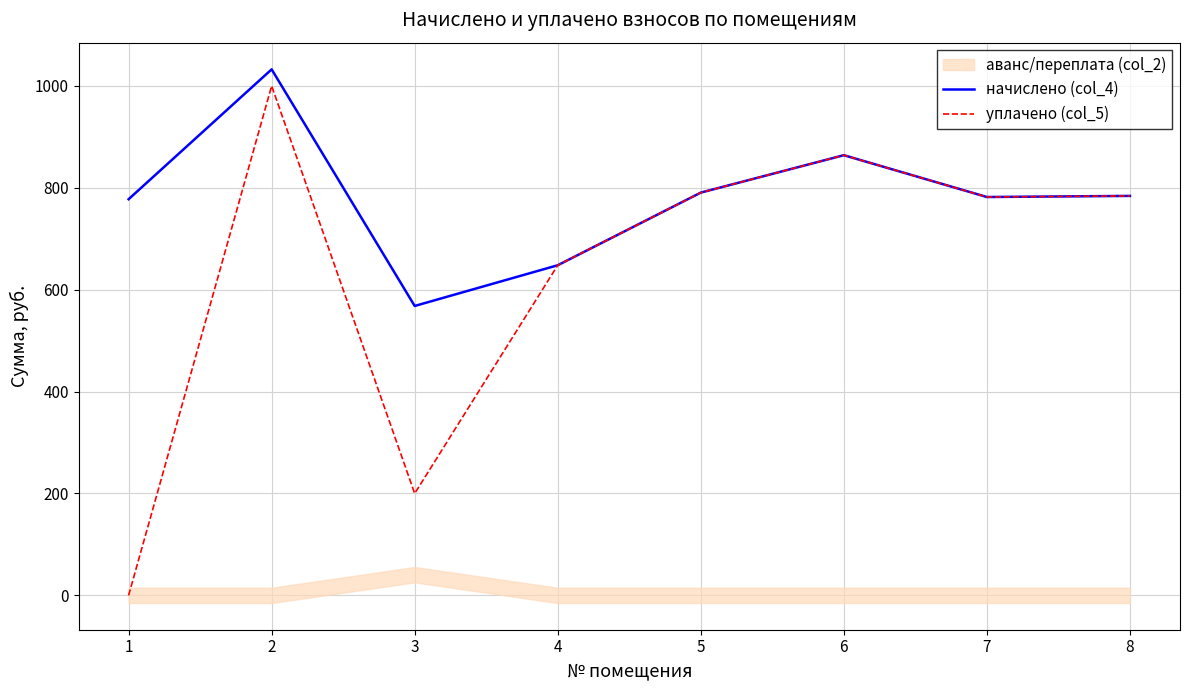

Rank the series by their average value, from lowest to highest.

уплачено (col_5), начислено (col_4)